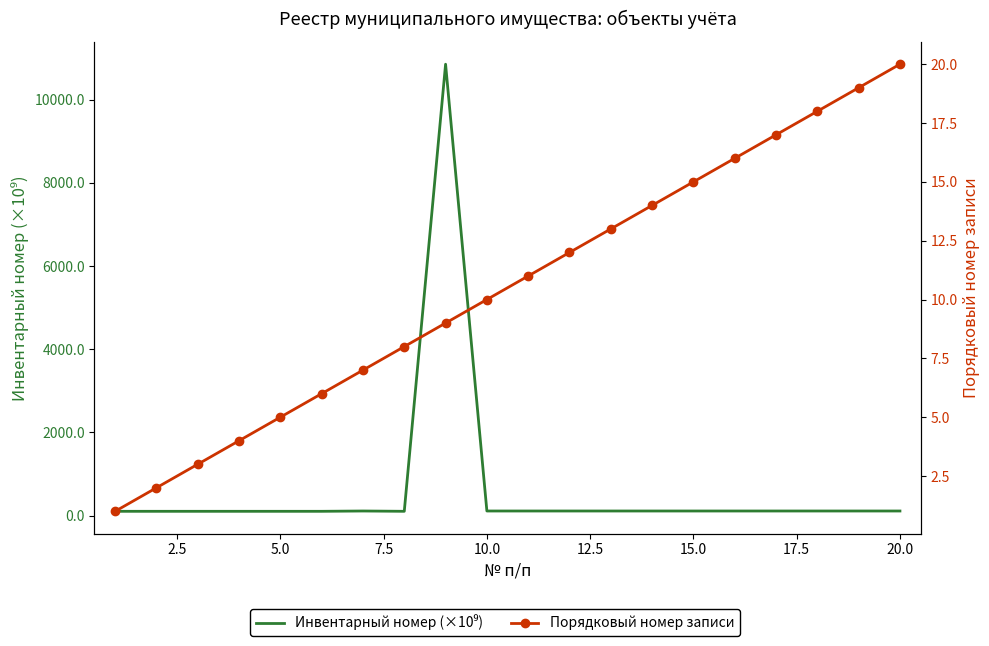

Which series has the widest spread of values?

Инвентарный номер (×10⁹)